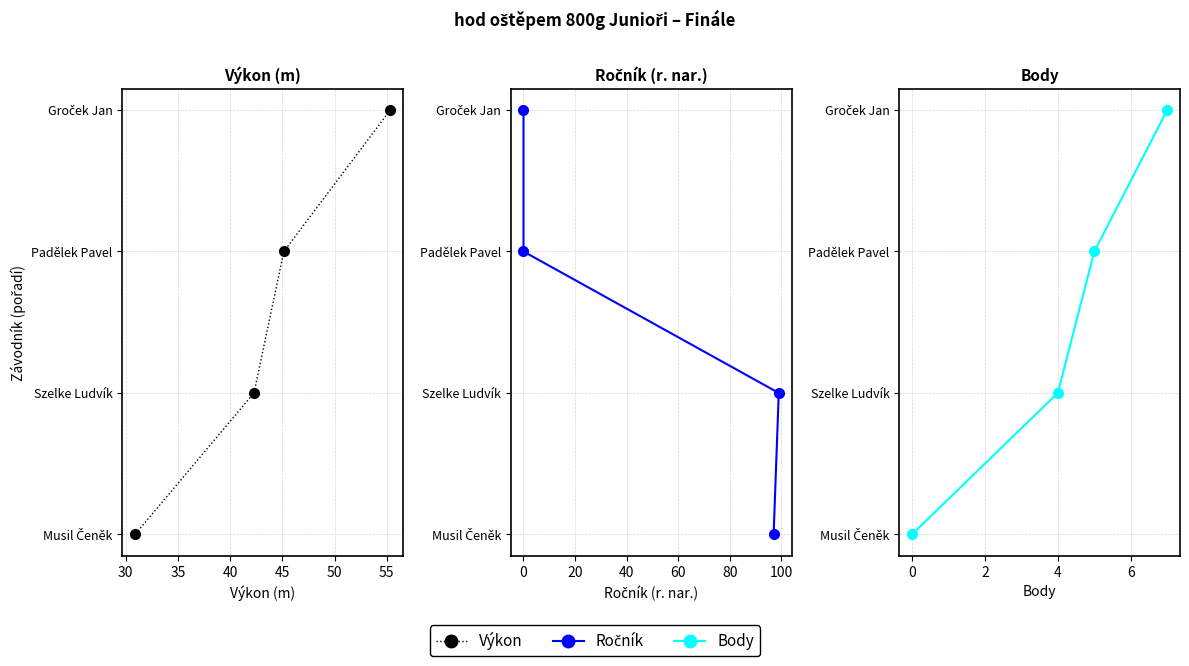

Is the value of Body at 35 greater than the value of Výkon at 25?

Yes